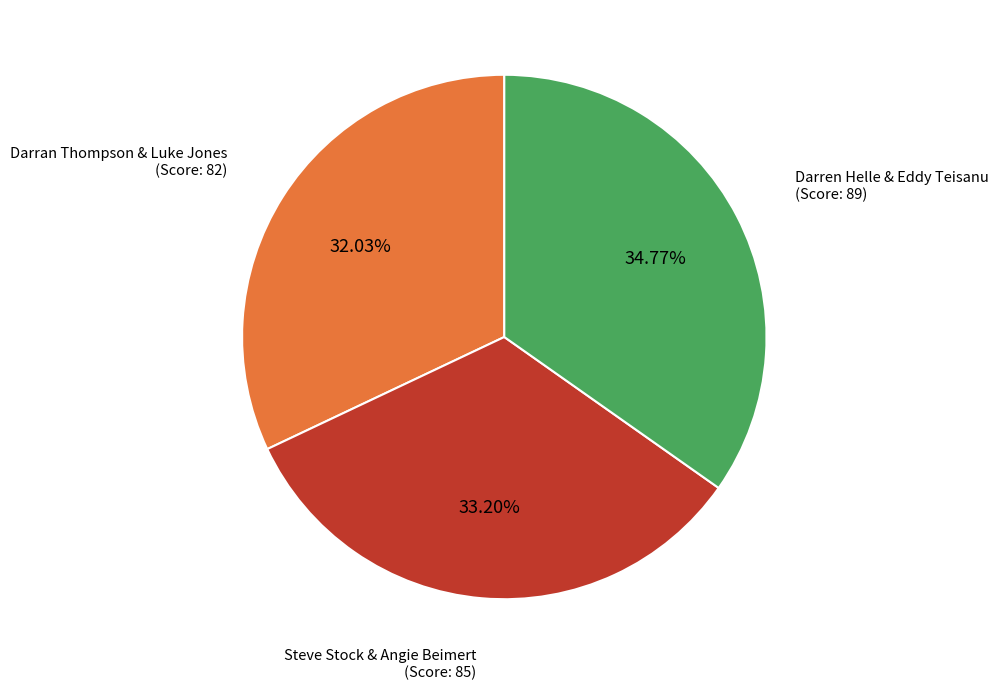

Is there any slice that represents more than half of the pie?

No